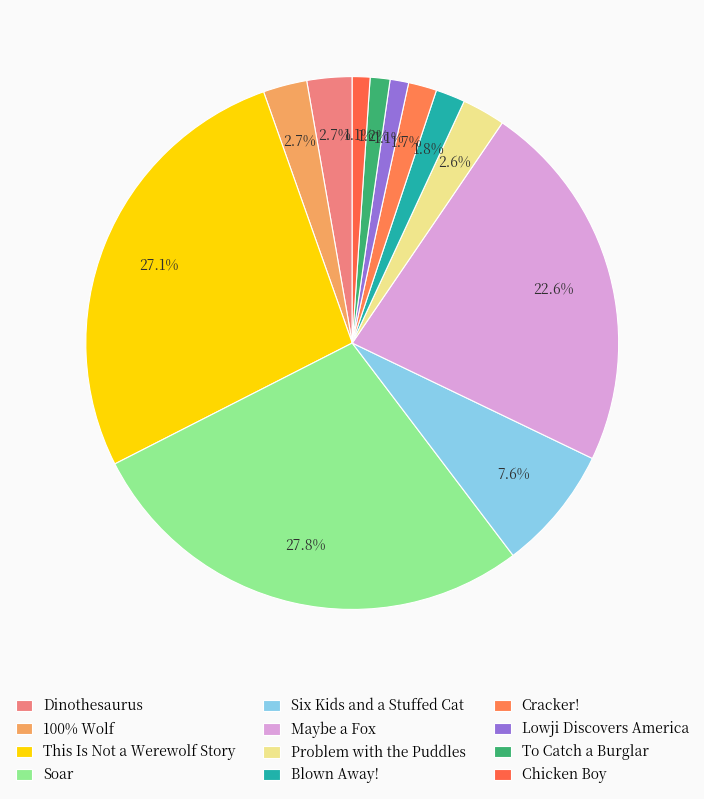

Is it true that Chicken Boy is 11% of the pie?

False